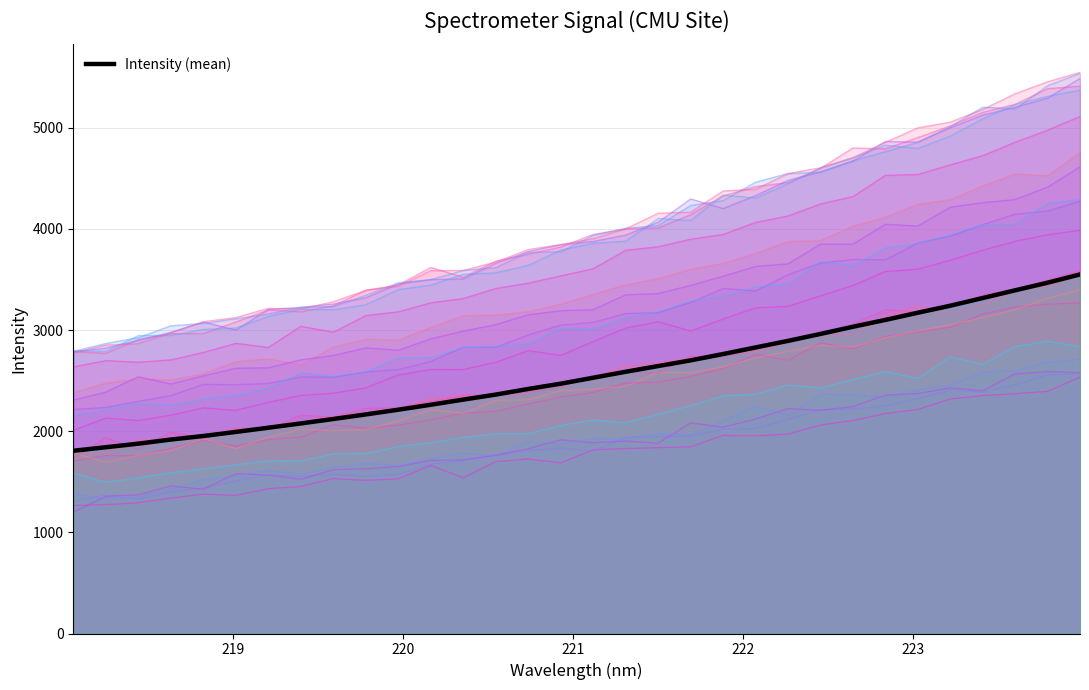

Count the number of data series in this chart.

21